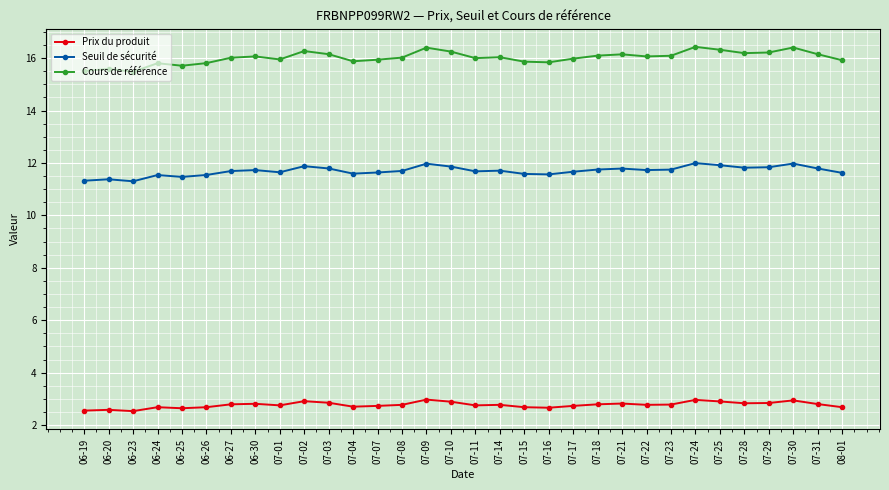

What is the value of the Cours de référence point at the 1st from the left?

15.5